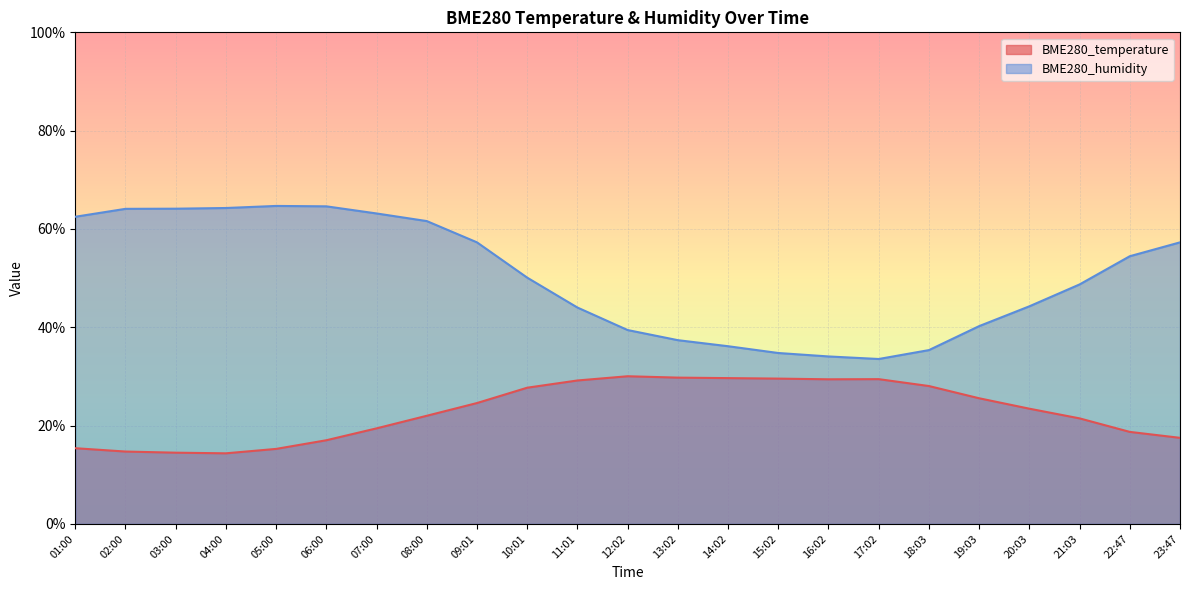

True or false: BME280_humidity has a value of 34.8 at 15:02.

True